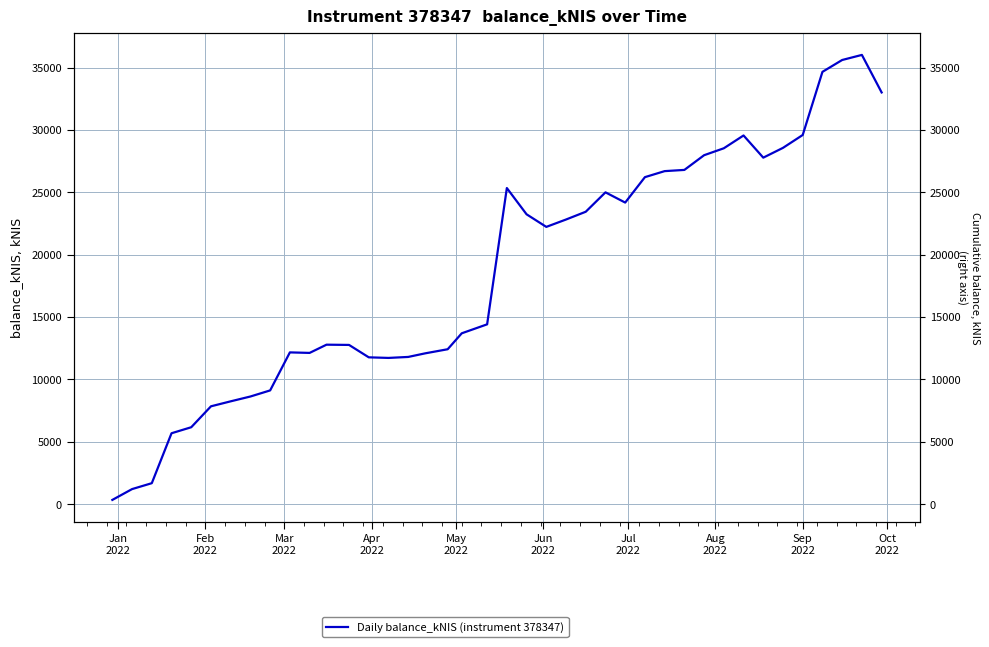

What is the difference between the second highest and minimum values?

35271.1